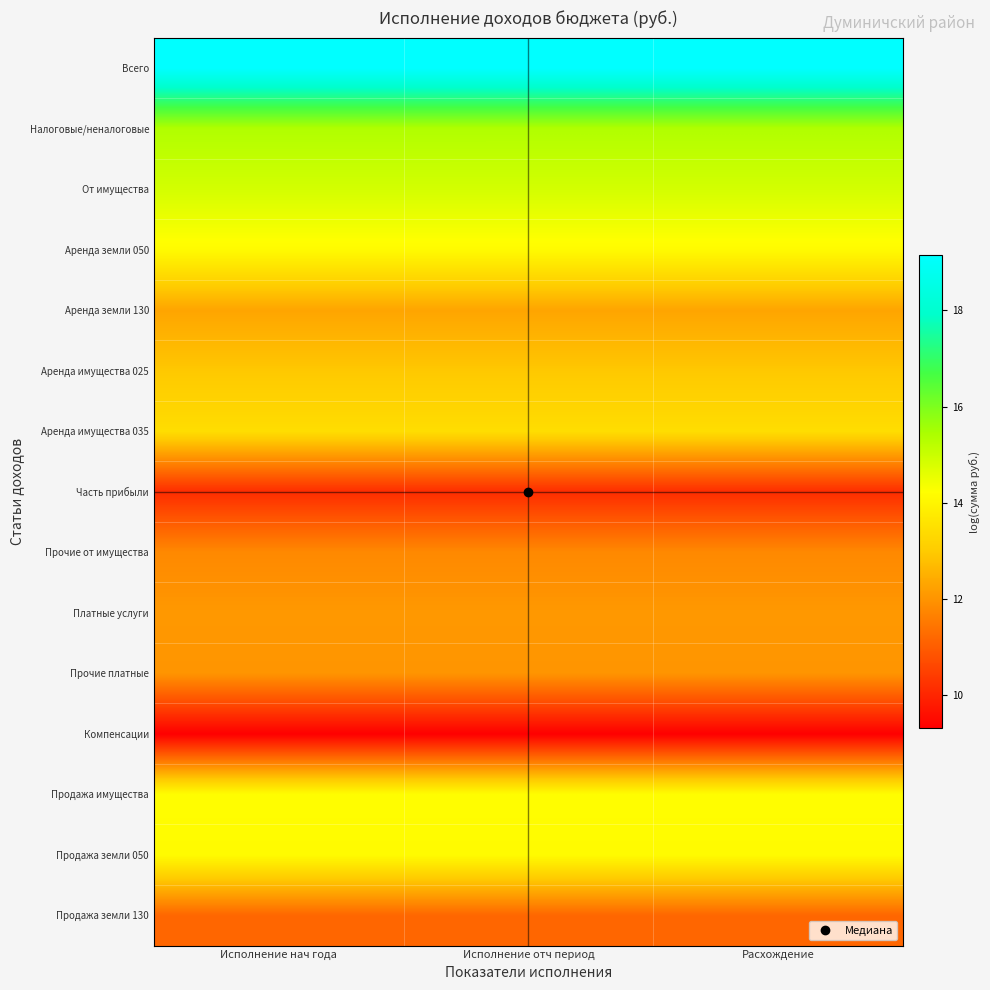

How many series are shown in this chart?

15